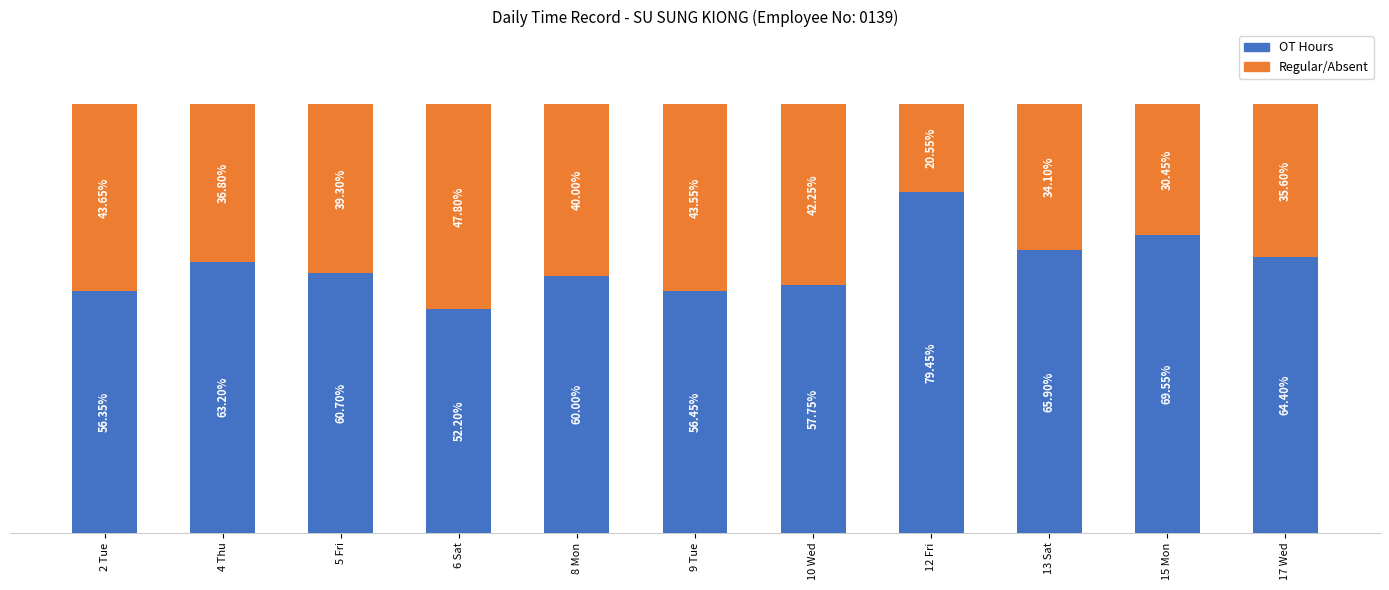

What are all the series names shown in the legend?

OT Hours, Regular/Absent